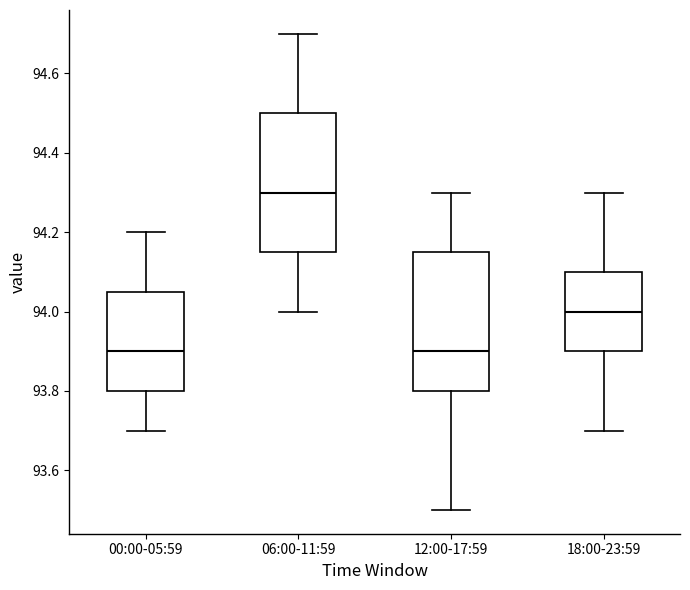

Where is the lower edge of the box for 12:00-17:59 on the y-axis? The values are not printed on the chart, so give them approximately, as read against the axis.

93.80